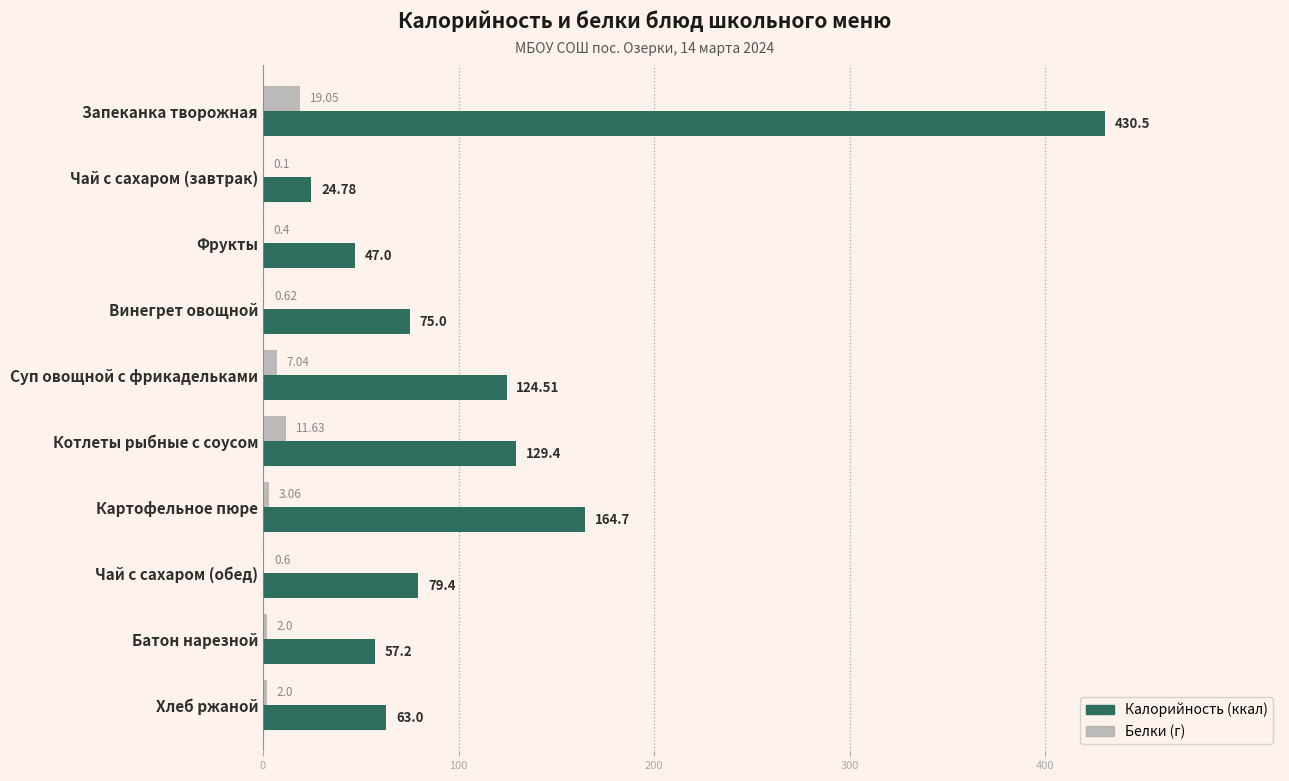

Which category has the highest value across all series?

Запеканка творожная